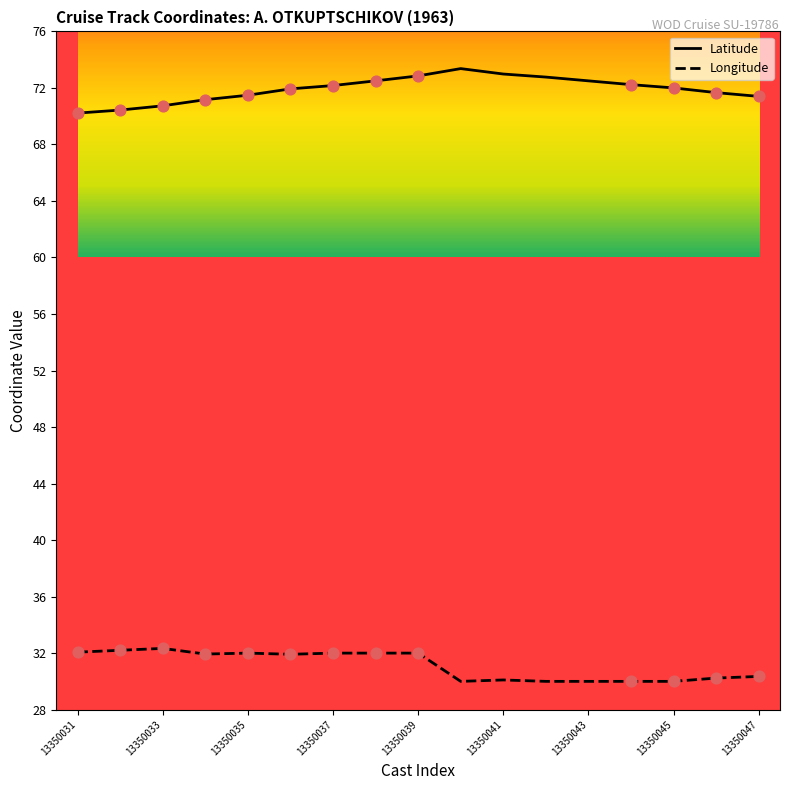

Which series has the largest total across all categories?

Latitude